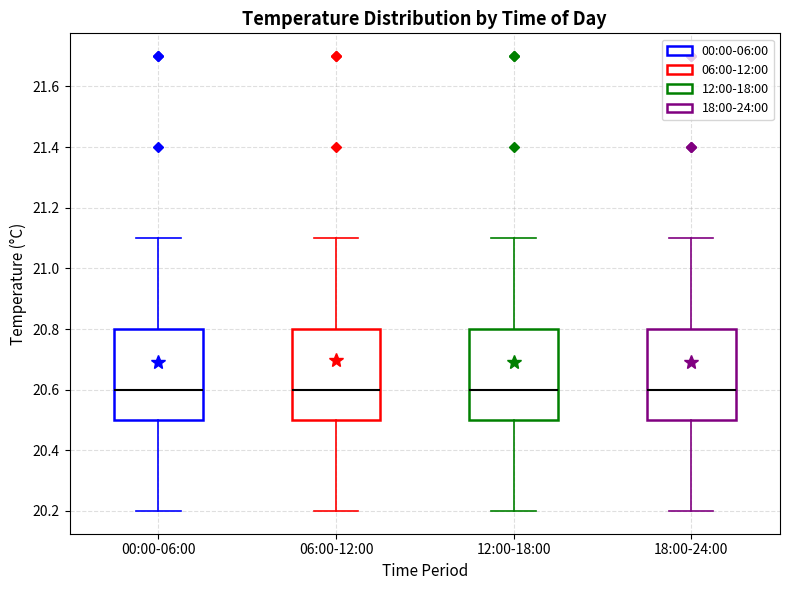

Reading left to right, transcribe this box plot: for each box, give where its median line is, the range the box spans, and where its two whiskers end, as read against the y-axis. The values are not printed on the chart, so give them approximately, as read against the axis.

00:00-06:00: median 20.6, box 20.5 to 20.8, whiskers 20.2 to 21.1
06:00-12:00: median 20.6, box 20.5 to 20.8, whiskers 20.2 to 21.1
12:00-18:00: median 20.6, box 20.5 to 20.8, whiskers 20.2 to 21.1
18:00-24:00: median 20.6, box 20.5 to 20.8, whiskers 20.2 to 21.1